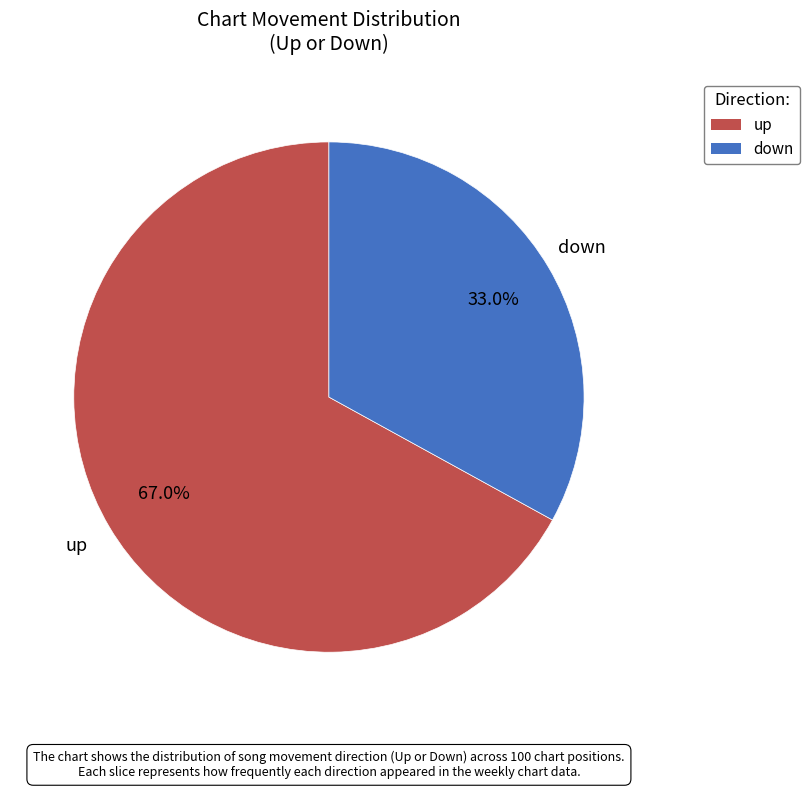

Which slice is the smallest?

down